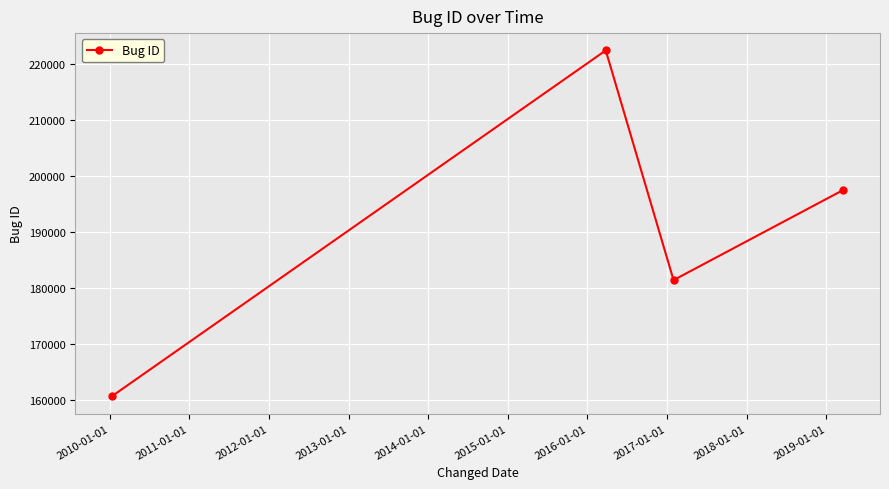

What is the average value?

190558